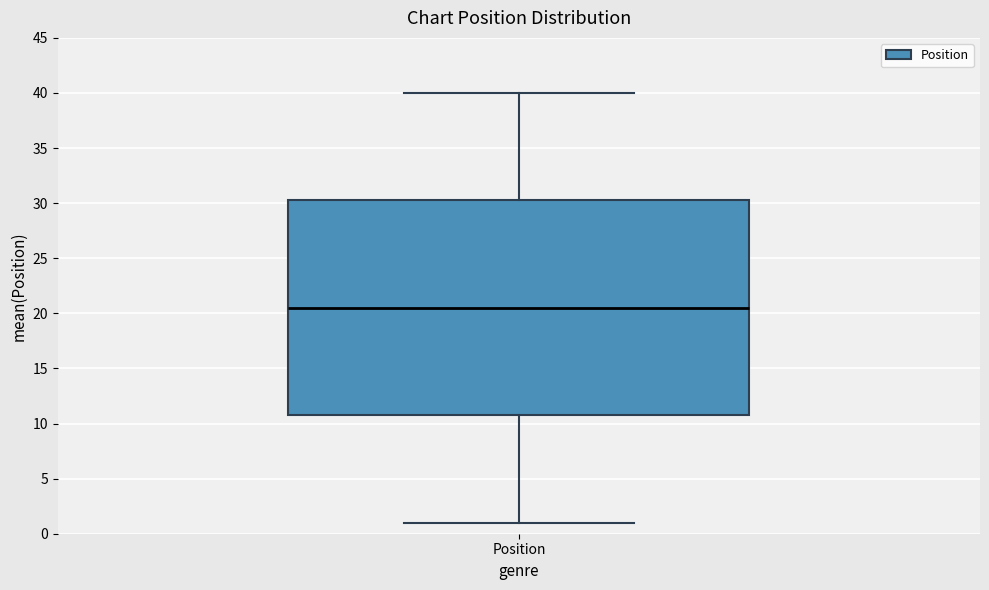

Where does the upper whisker of the box for Position end on the y-axis? The values are not printed on the chart, so give them approximately, as read against the axis.

40.0